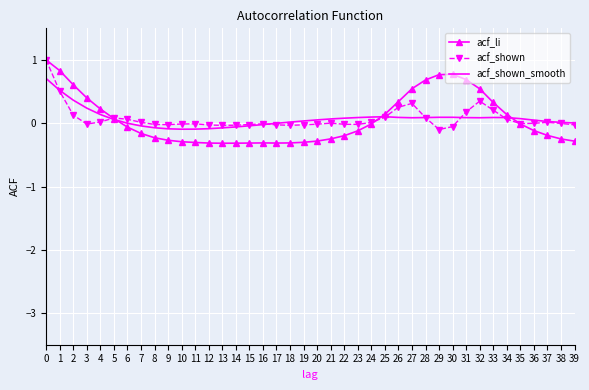

Is it true that acf_shown equals 0.1 at 5?

True